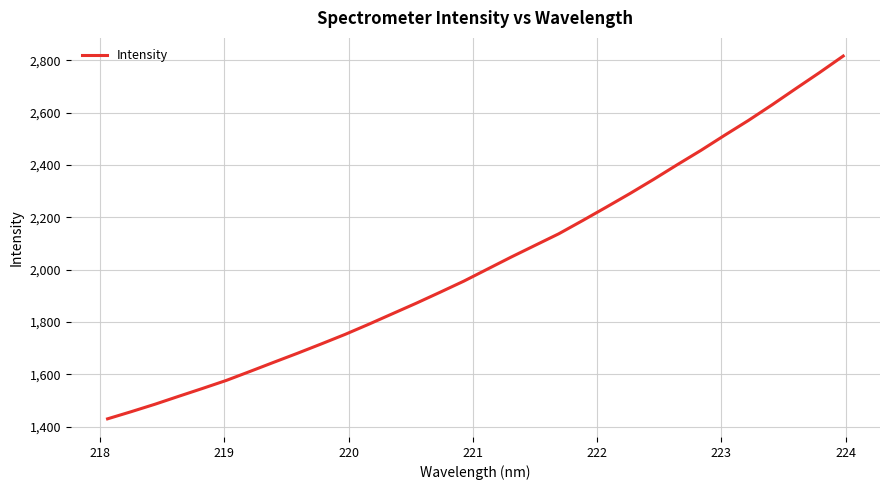

What is the maximum value shown in the chart?

2816.5